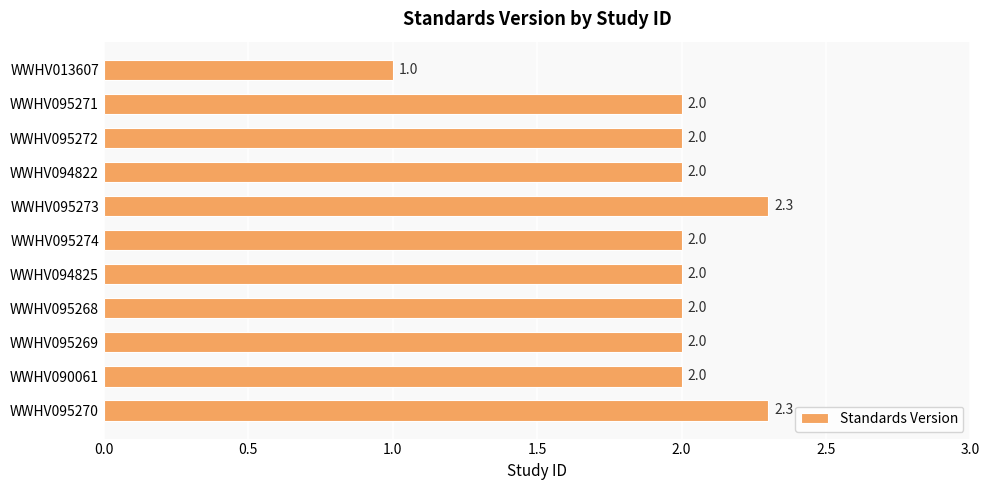

What is the minimum value shown in the chart?

1.0